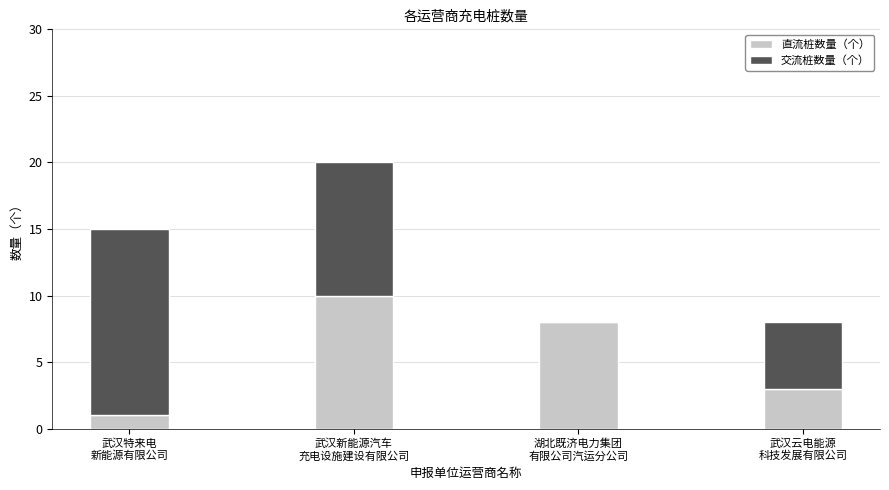

What is the sum of all 直流桩数量（个） values?

22